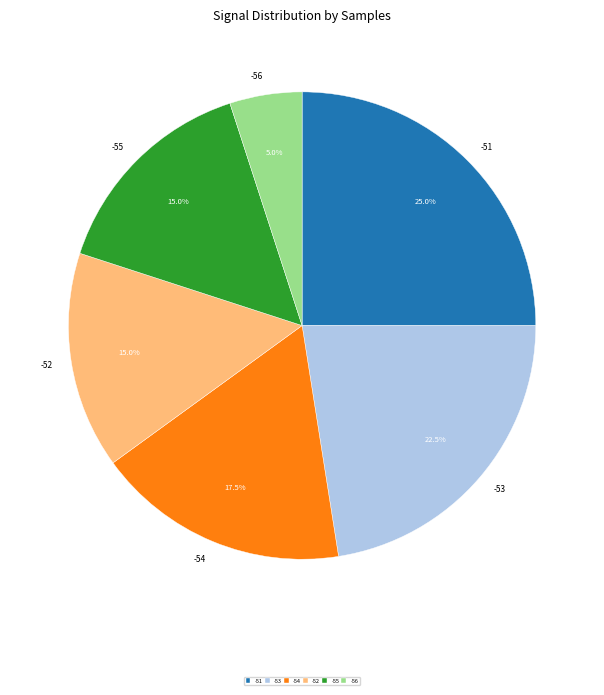

Does -52 account for over 50% of the chart?

No